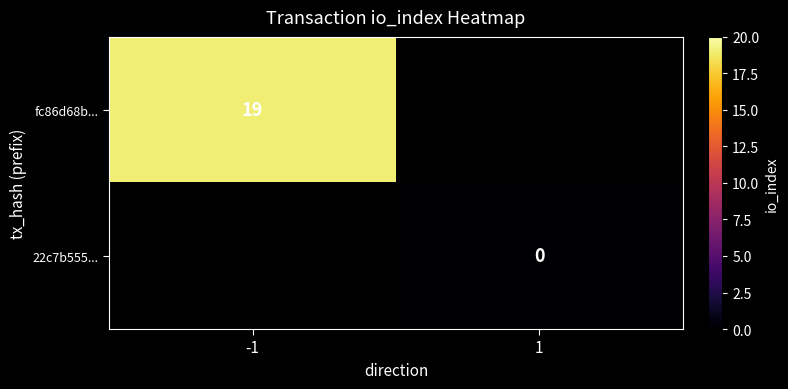

True or false: fc86d68b... has a value of 34.0 at -1.

False